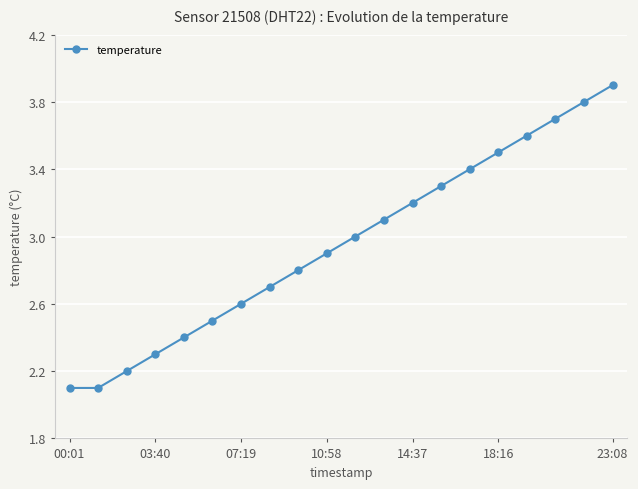

True or false: there are more than 2 points higher than both neighbors.

False